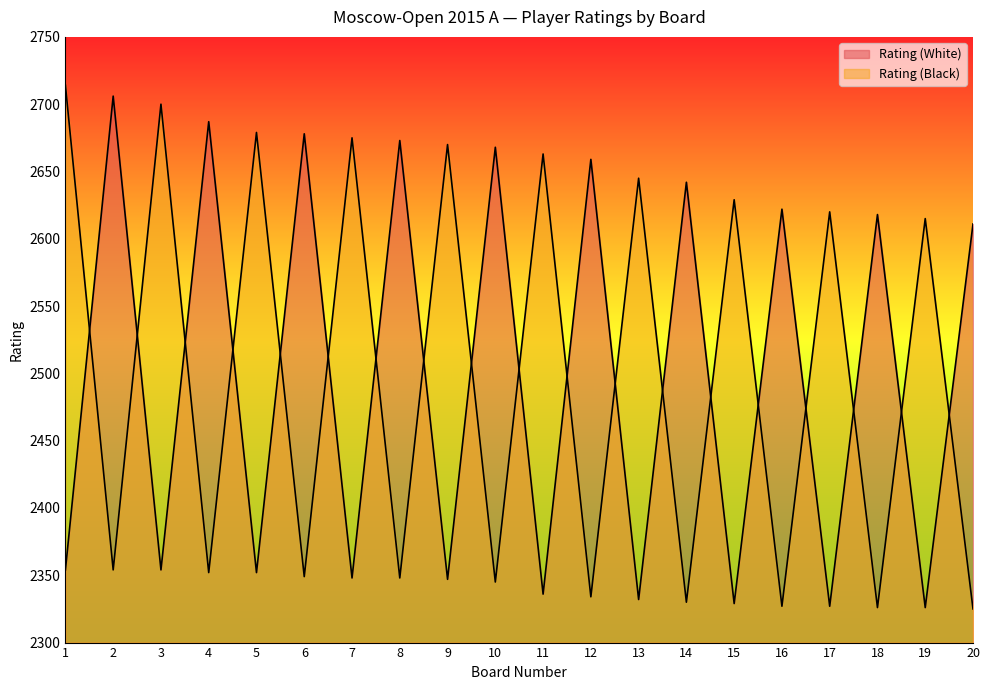

How many intersections are there between Rating (White) and Rating (Black)?

19